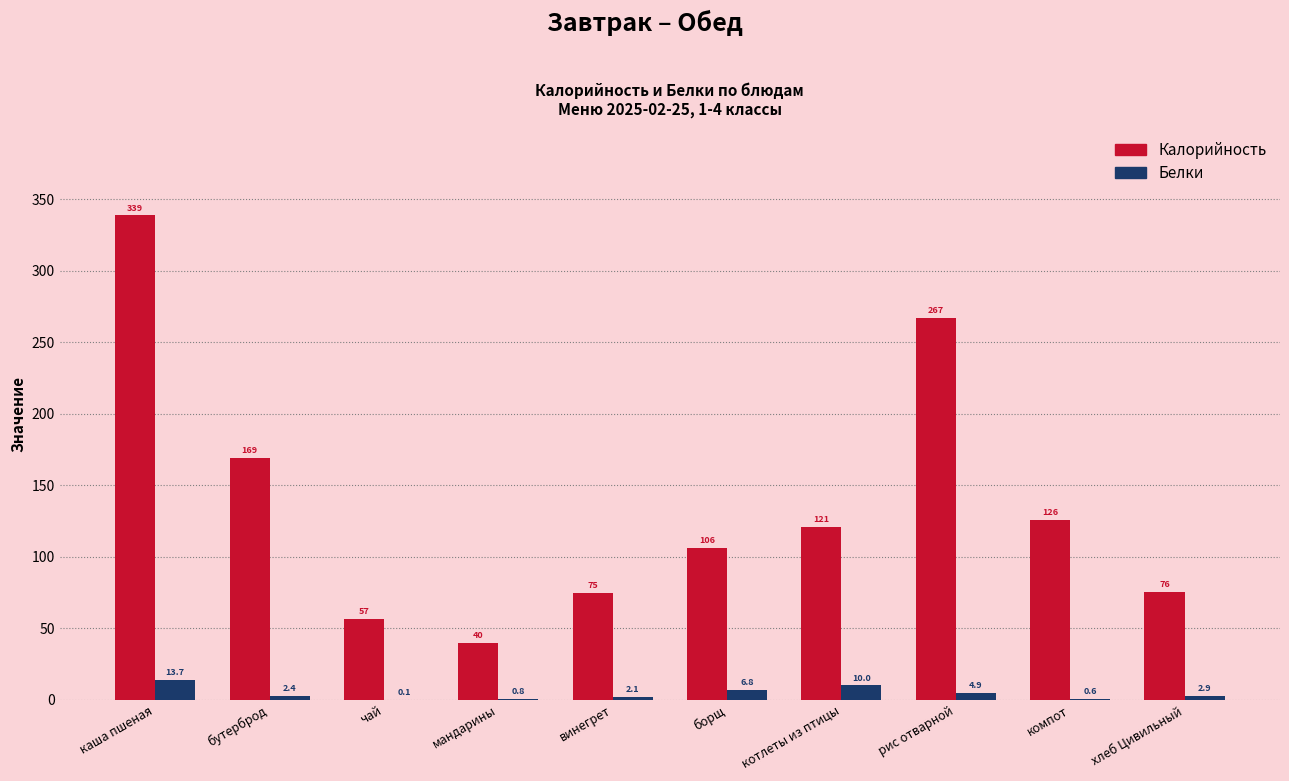

True or false: Калорийность has a value of 453.5 at каша пшеная.

False